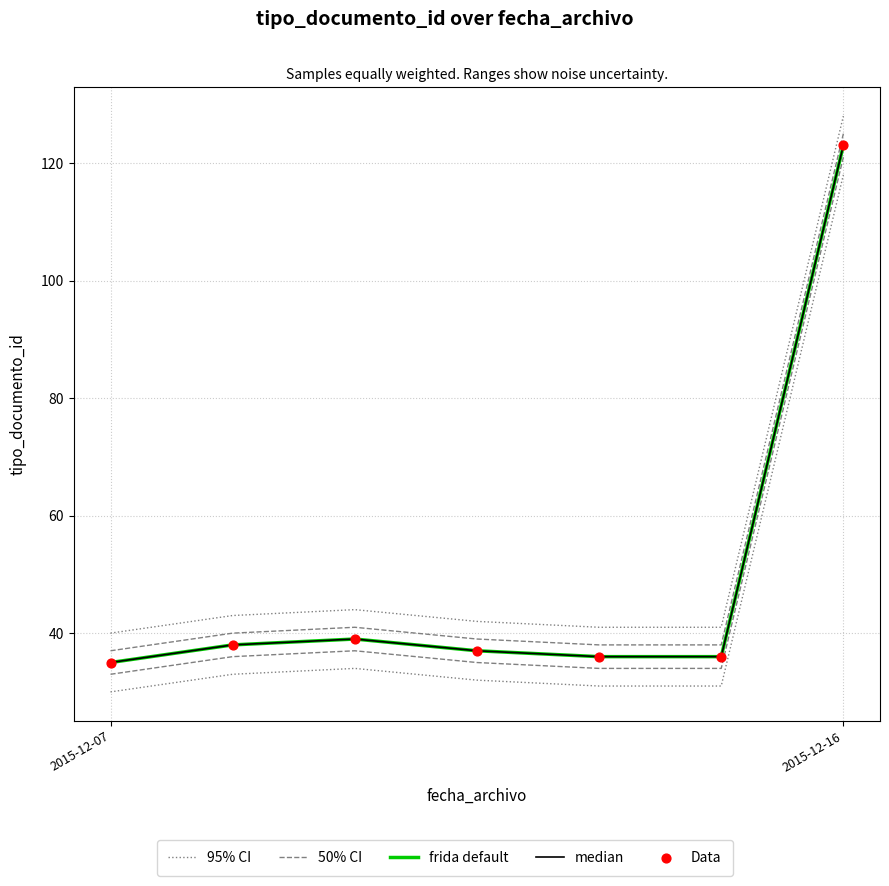

Which series contains the highest Y value?

95% CI